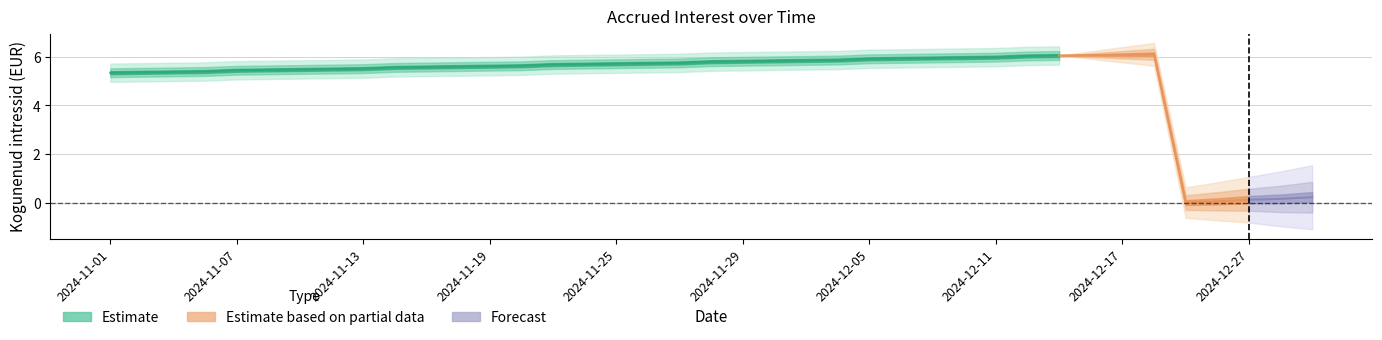

What is the ratio of the value at 2024-11-21 to the value at 2024-11-14?

1.0